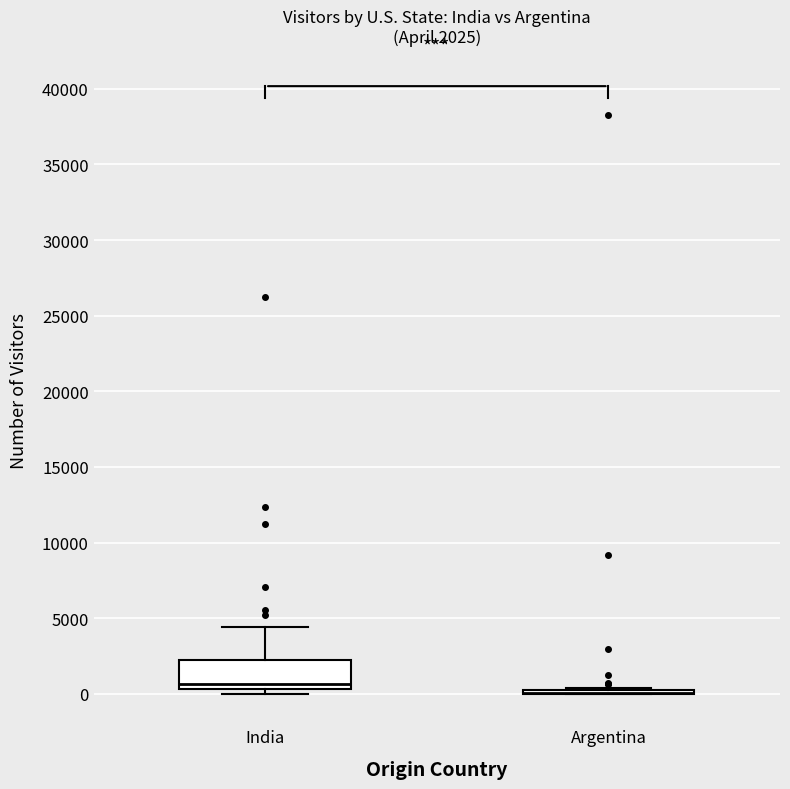

Comparing the boxes themselves (not the whiskers), which one is the tallest?

India